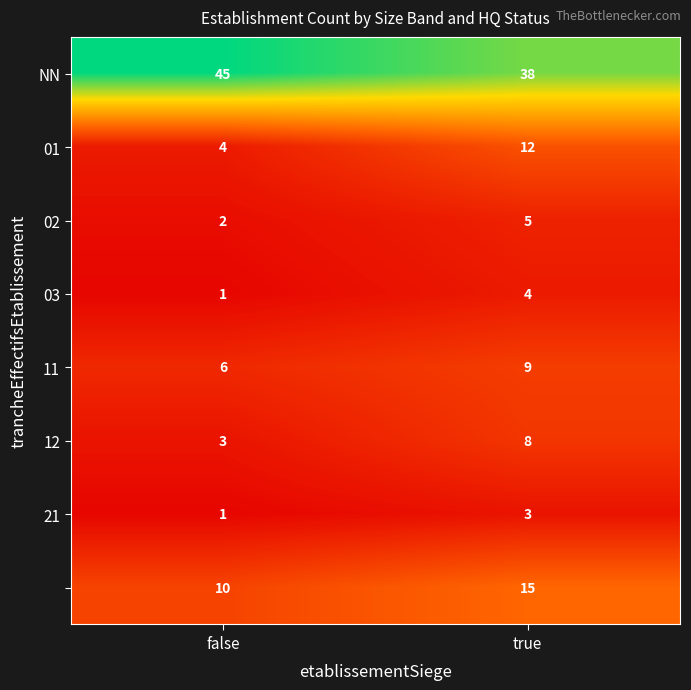

At how many categories does at least one series exceed 22?

2